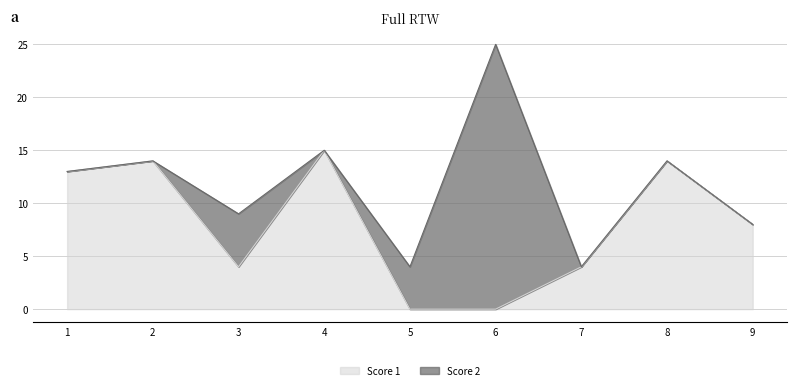

What is the sum of all values?

72